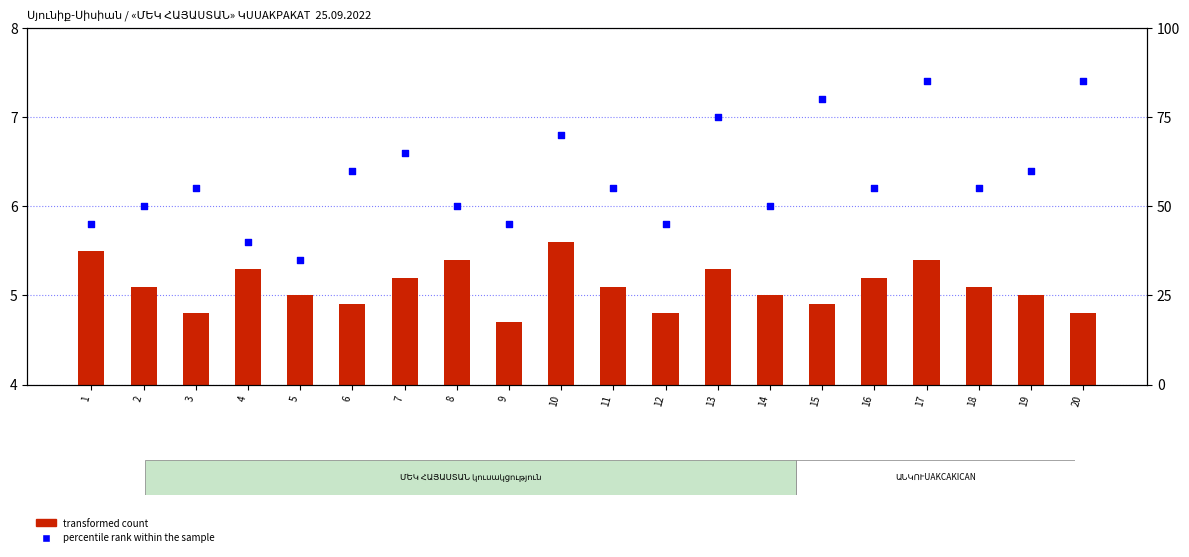

Which series contains the lowest Y value?

transformed count